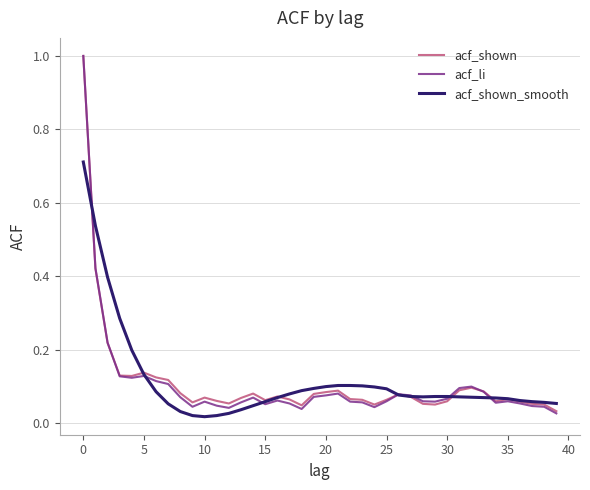

What is the maximum value for acf_shown?

1.0